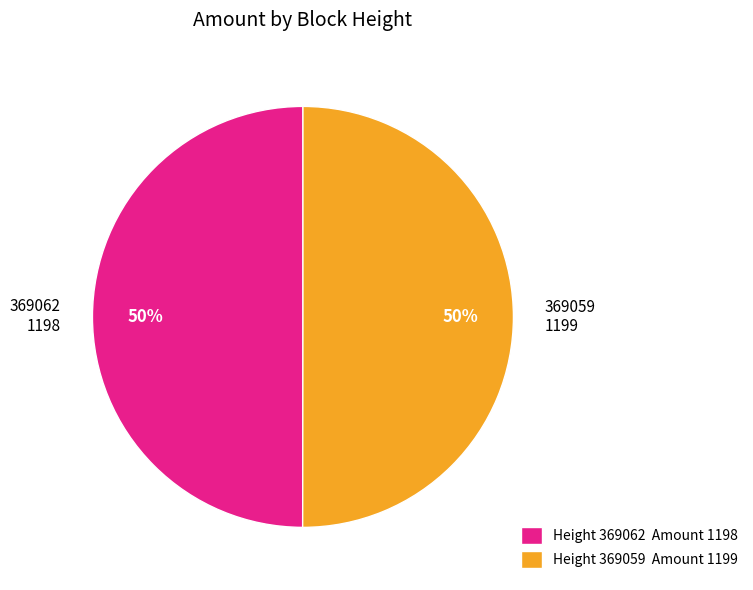

Combined, do 369062 1198 and 369059 1199 account for over 50%?

Yes